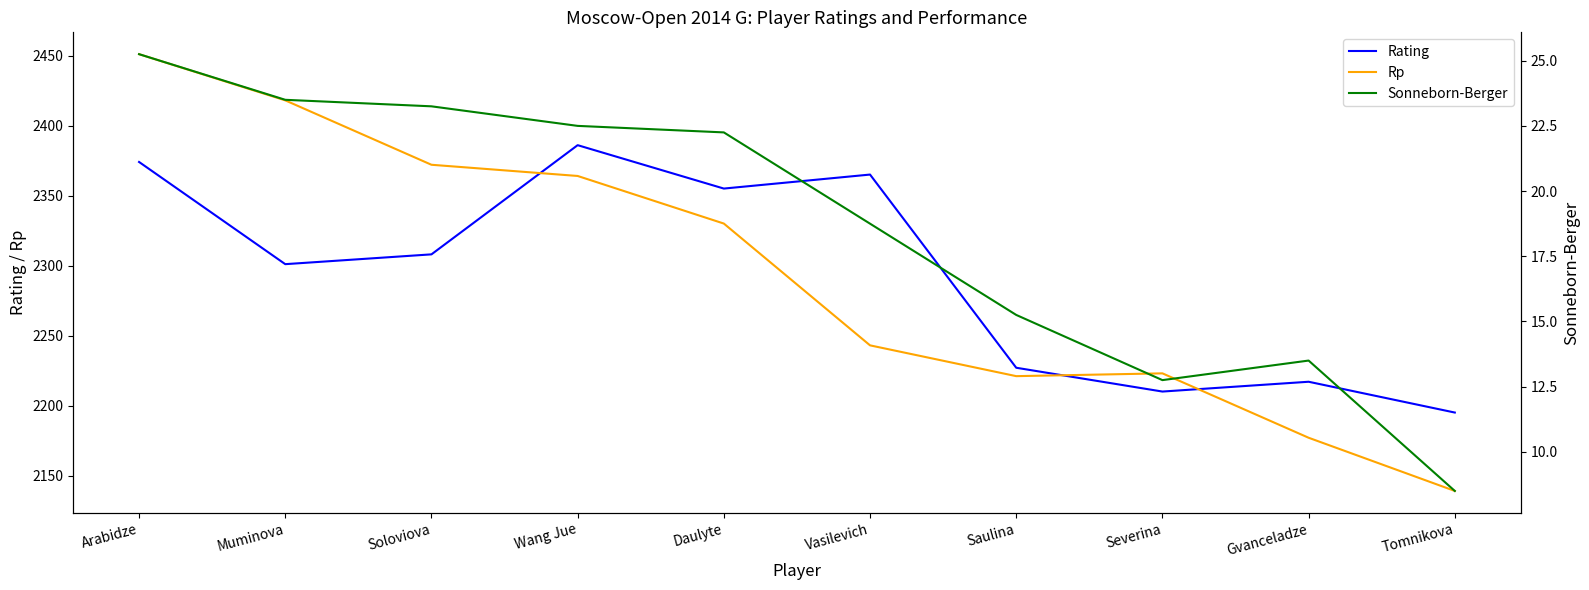

True or false: Rp and Sonneborn-Berger cross at least once.

False